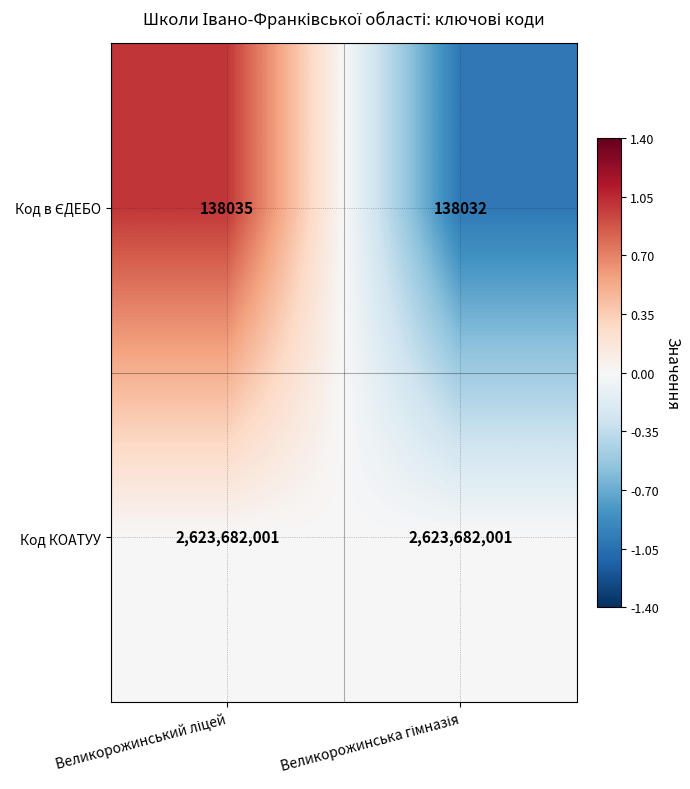

Which series has the largest total across all categories?

Код КОАТУУ